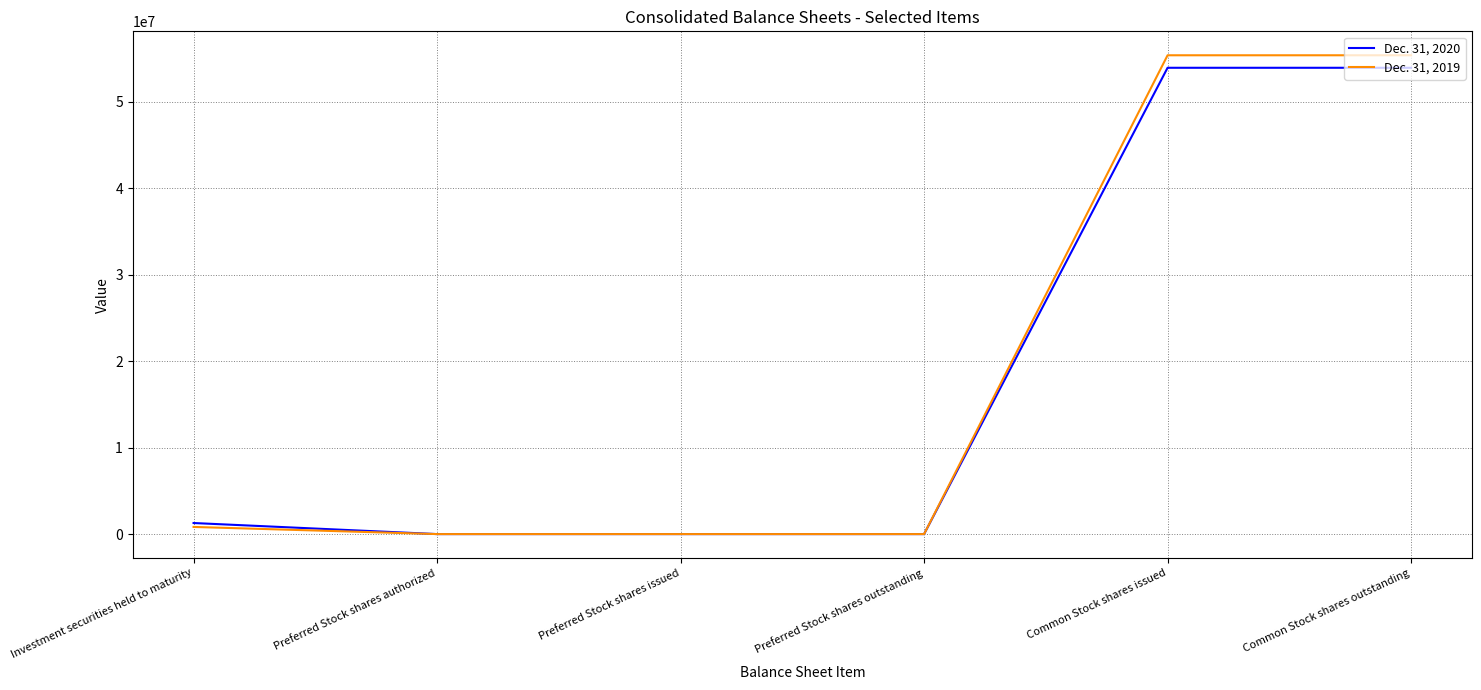

Rank the series by their average value, from lowest to highest.

Dec. 31, 2020, Dec. 31, 2019